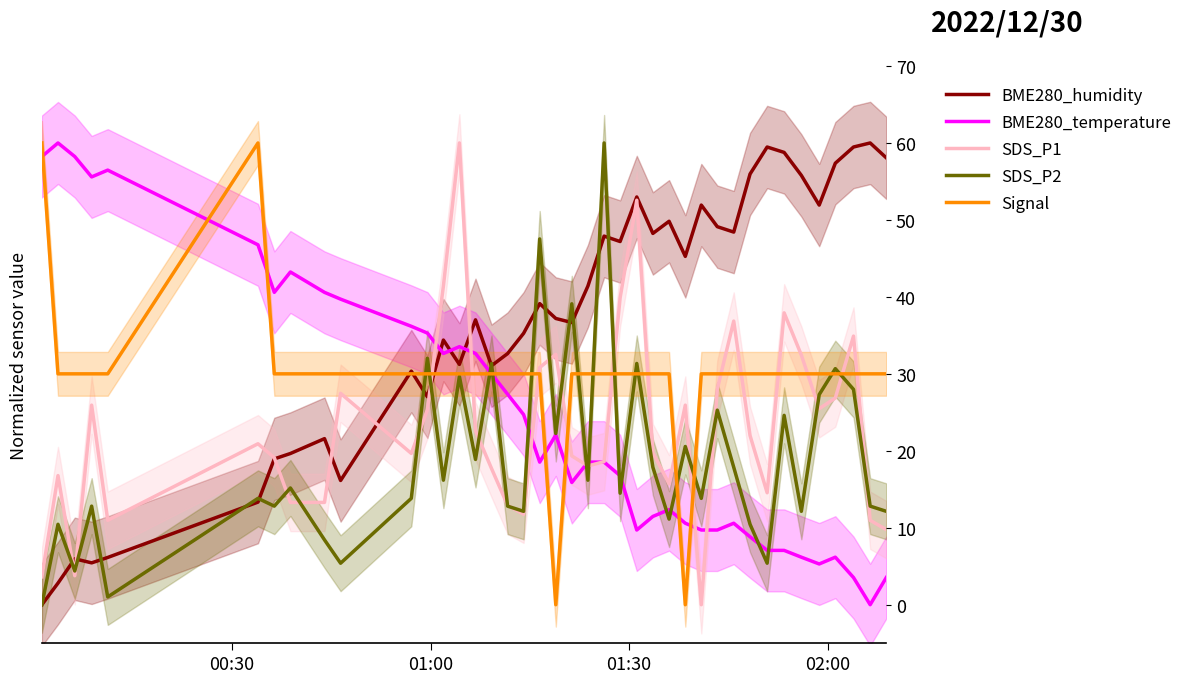

How many interior local valleys does the SDS_P1 series have?

9